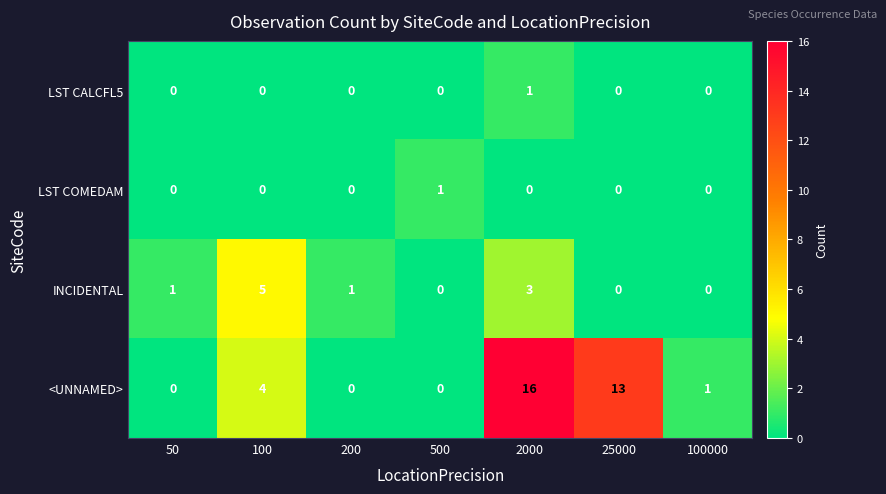

What is the difference between the maximum and second lowest values in the <UNNAMED> series?

16